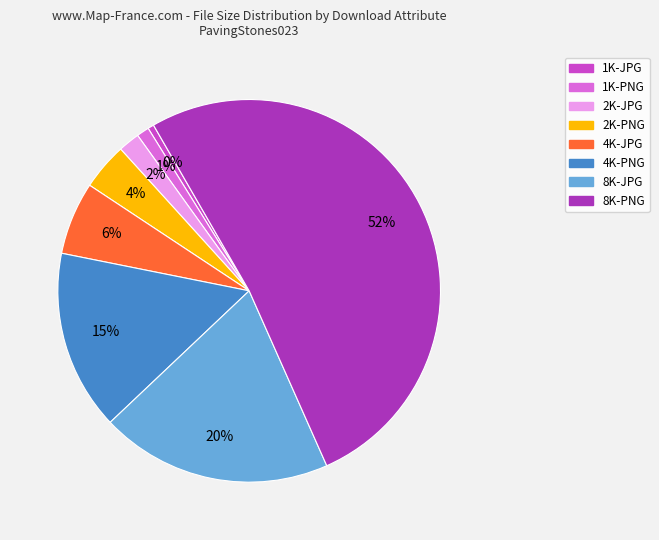

Combined, what portion of the pie is 1K-JPG and 4K-JPG?

6.7%